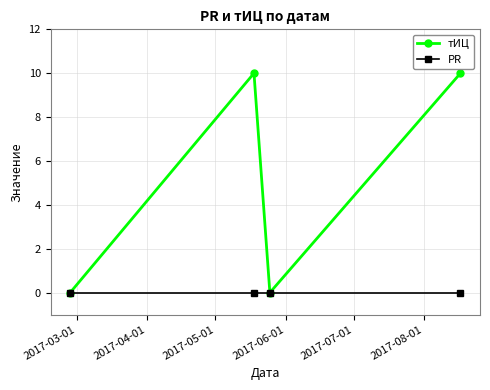

Reading left to right, transcribe all the data shown in this chart.

тИЦ: 0	10	0	10
PR: 0	0	0	0